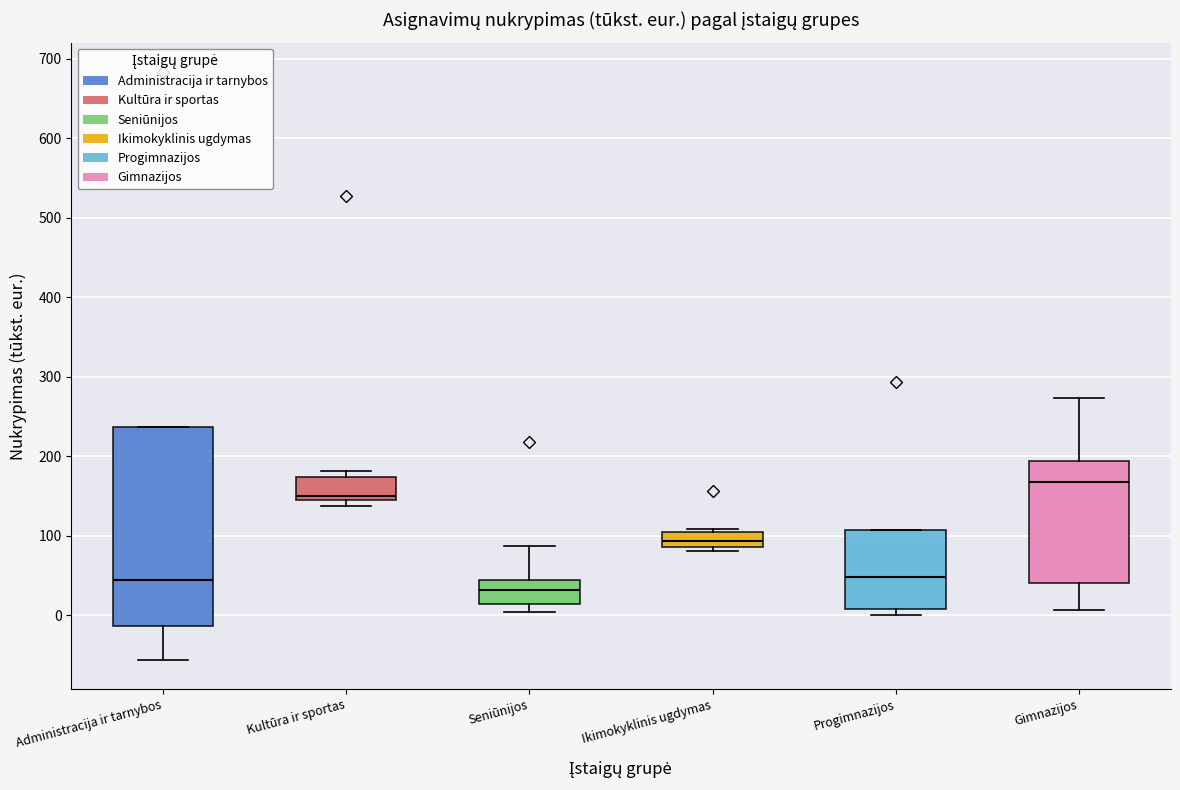

Comparing the boxes themselves (not the whiskers), which one is the tallest?

Administracija ir tarnybos